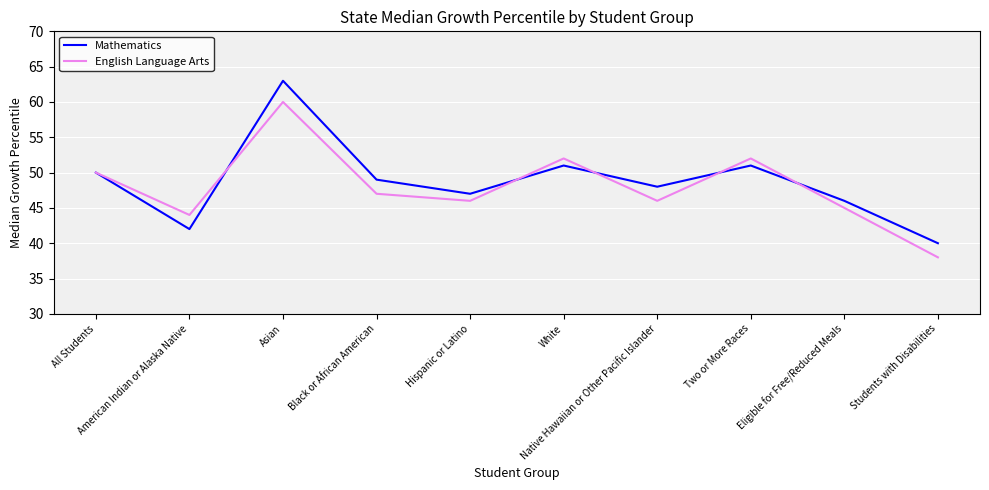

Reading left to right, what are all the values shown in this chart?

Mathematics: 50	42	63	49	47	51	48	51	46	40
English Language Arts: 50	44	60	47	46	52	46	52	45	38